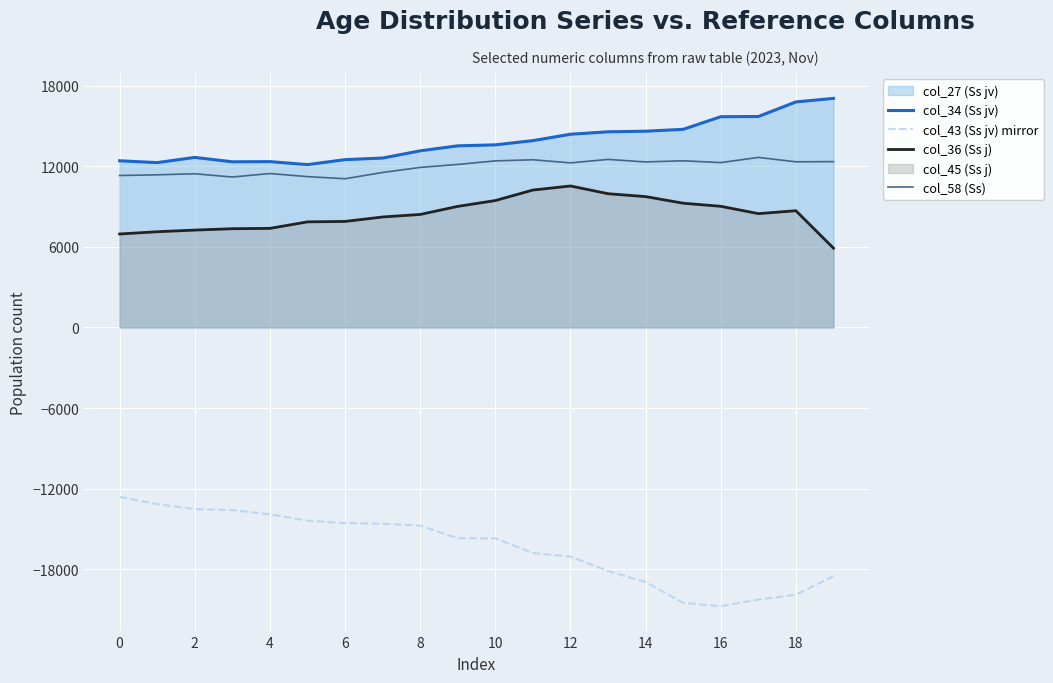

What is the total value across all series at 10?

19754